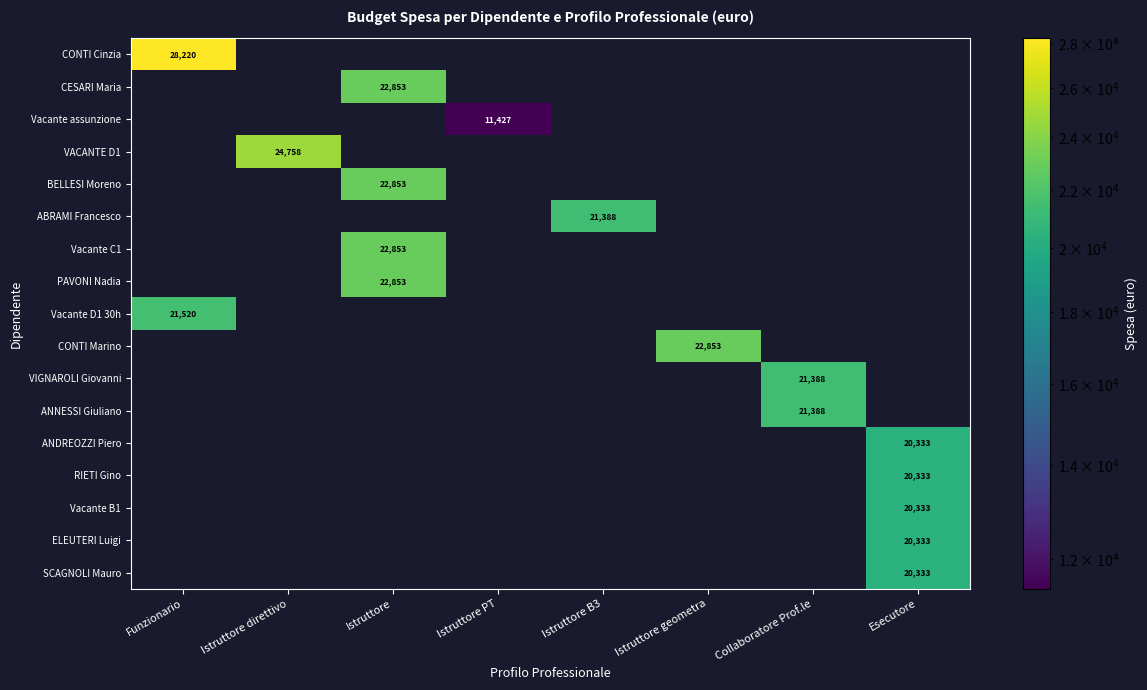

What is the spread (max minus min) of values at Istruttore B3?

21388.2